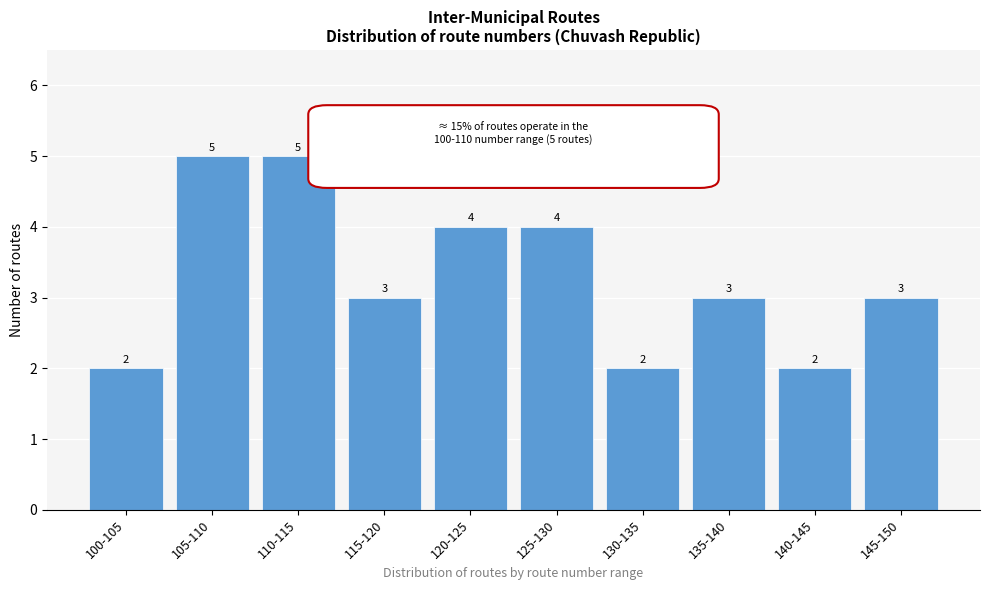

Reading left to right, transcribe all the data shown in this chart.

100-105=2	105-110=5	110-115=5	115-120=3	120-125=4	125-130=4	130-135=2	135-140=3	140-145=2	145-150=3